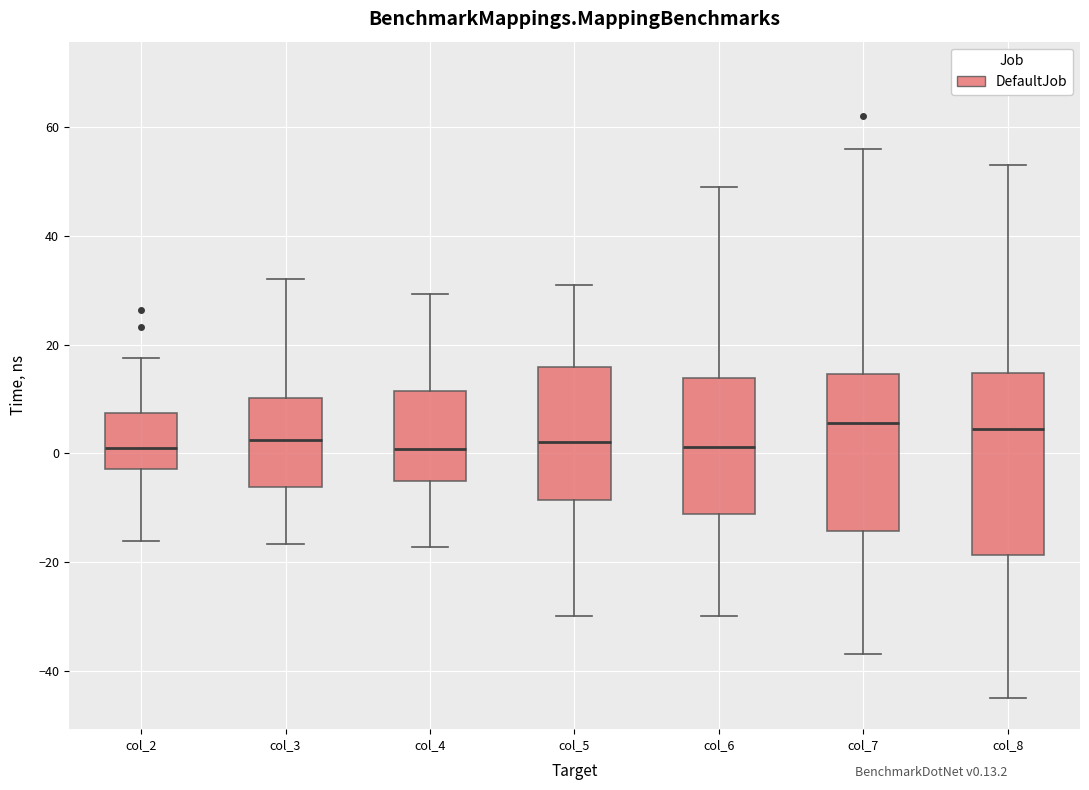

Comparing the boxes themselves (not the whiskers), which one is the tallest?

col_8